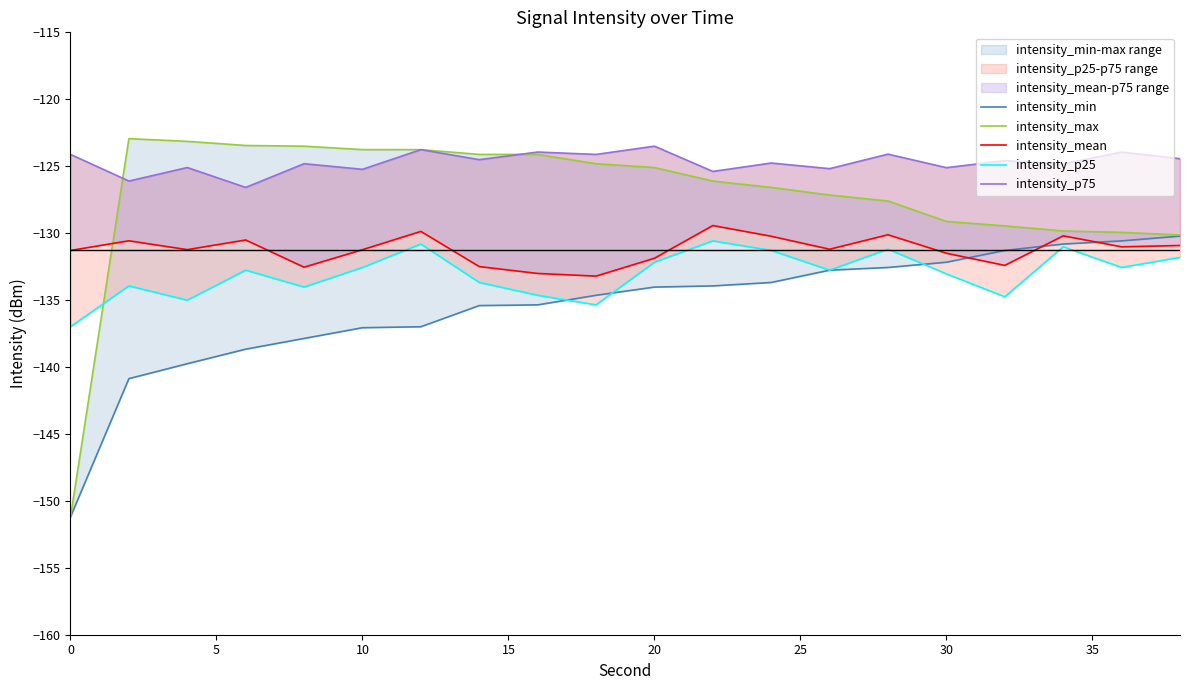

How many interior local peaks does the intensity_p25 series have?

6